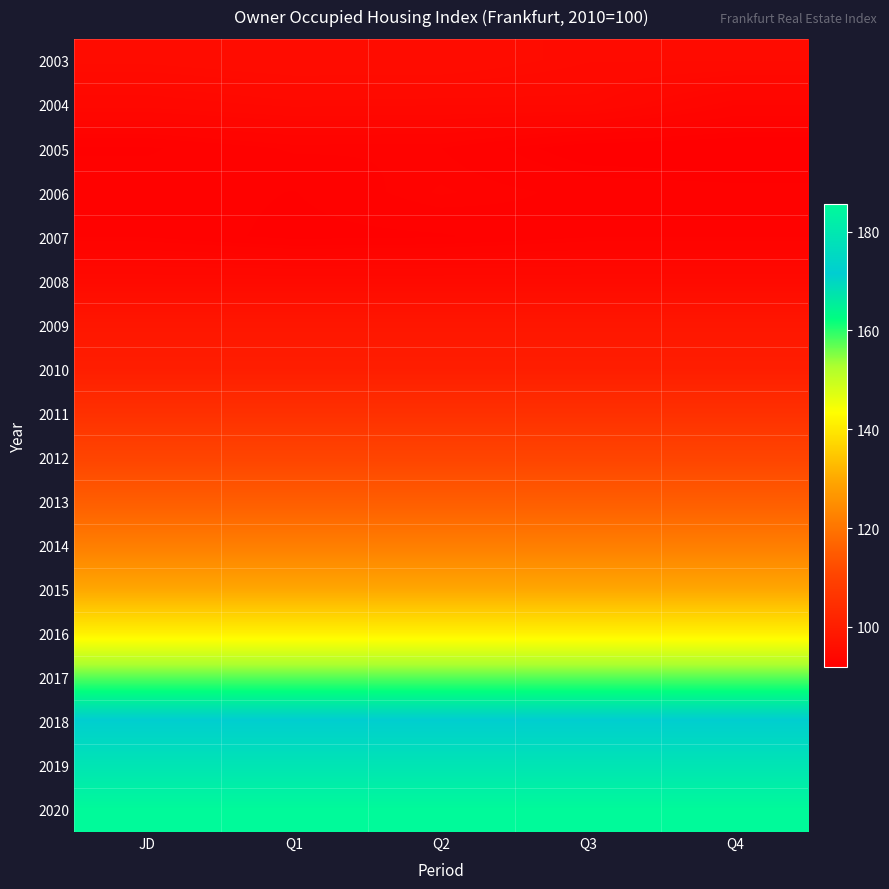

At how many categories does at least one series exceed 154?

5